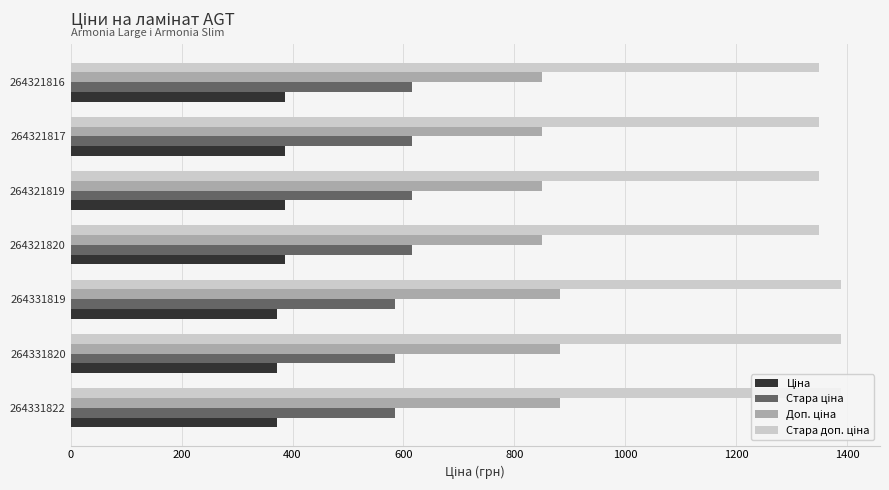

True or false: Ціна has a value of 148.4 at 264321819.

False